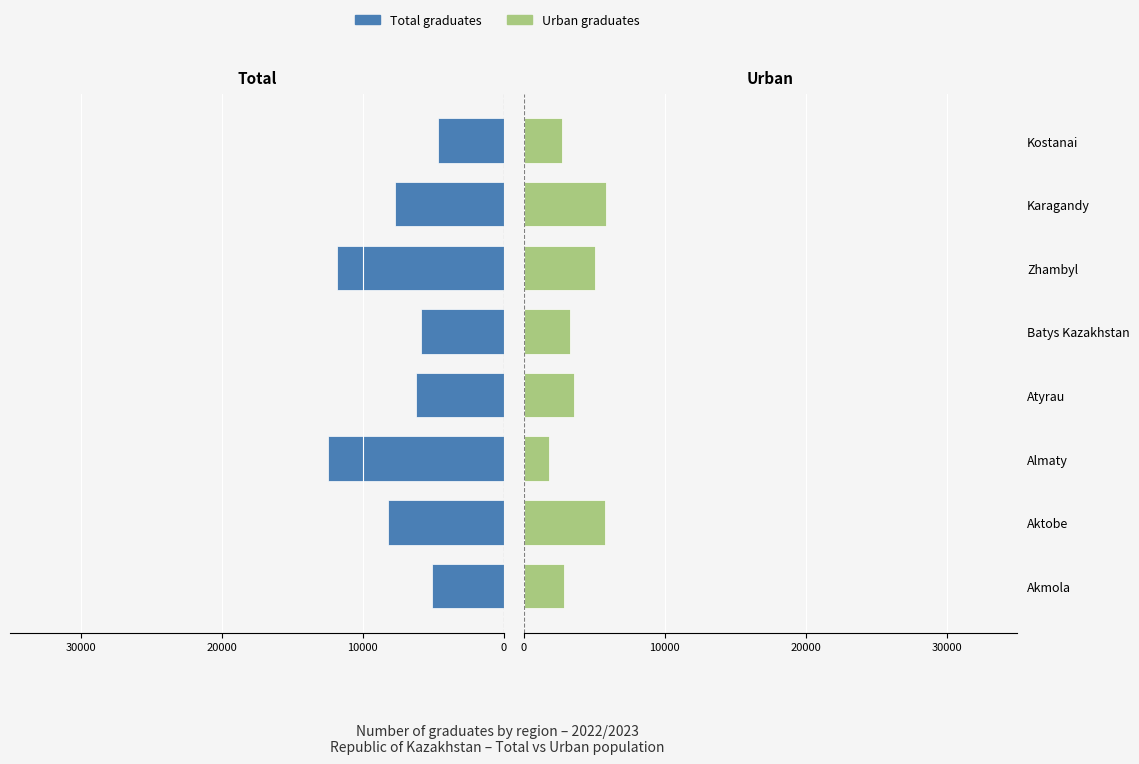

Reading left to right, list all the values displayed in this chart.

Total: -5068	-8235	-12456	-6217	-5886	-11817	-7707	-4649
Urban: 2846	5781	1832	3550	3267	5088	5870	2708